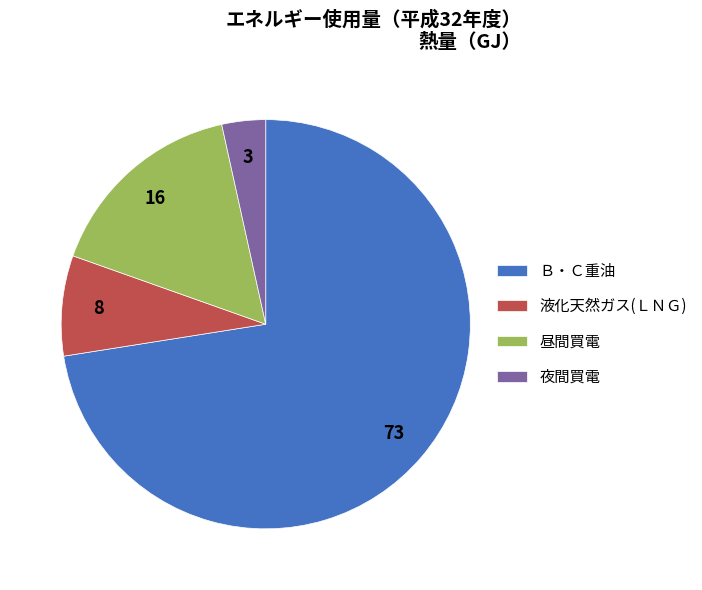

Rank the categories by value from lowest to highest.

夜間買電, 液化天然ガス(ＬＮＧ), 昼間買電, Ｂ・Ｃ重油